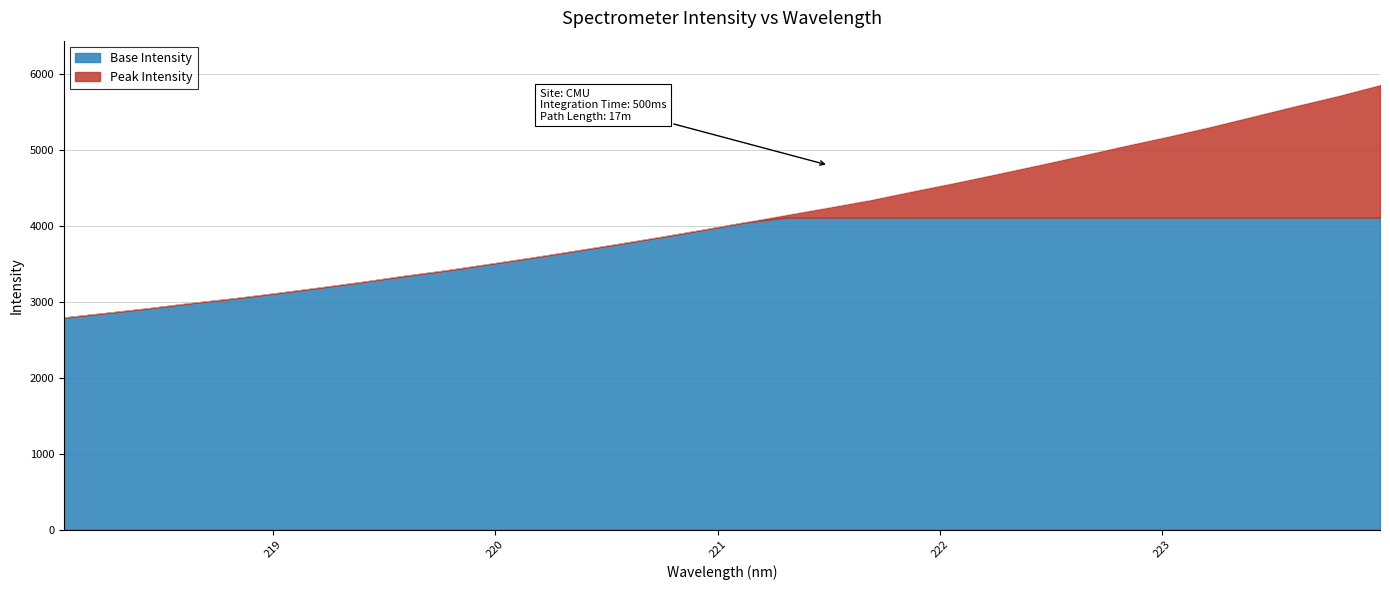

What is the value of the 13th point from the left?

3668.9